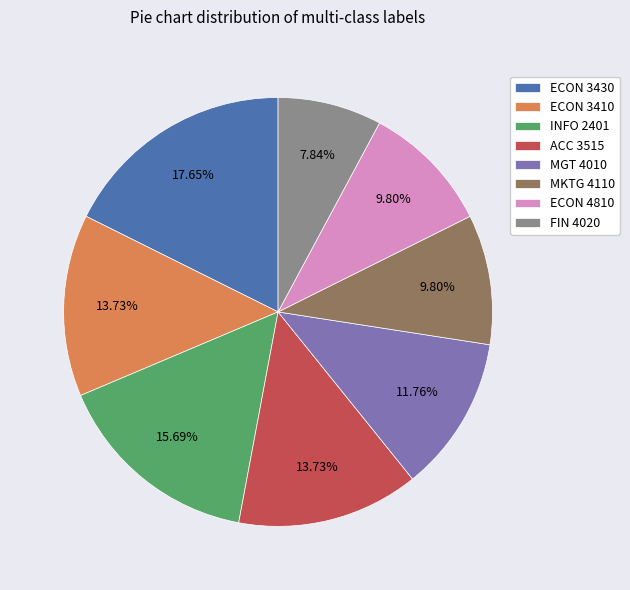

Which category has the biggest portion of the pie?

ECON 3430